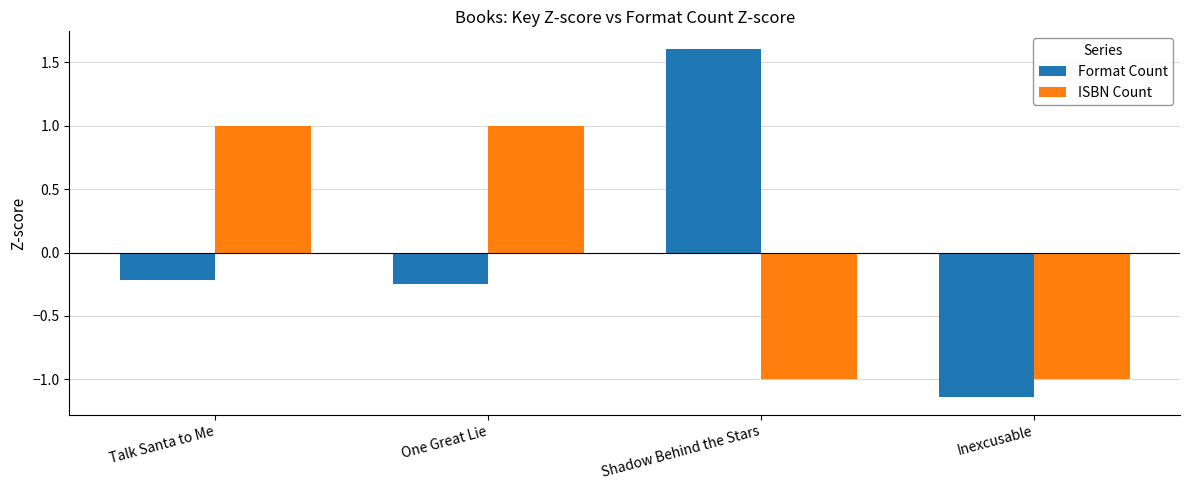

What is the maximum value for ISBN Count?

1.0